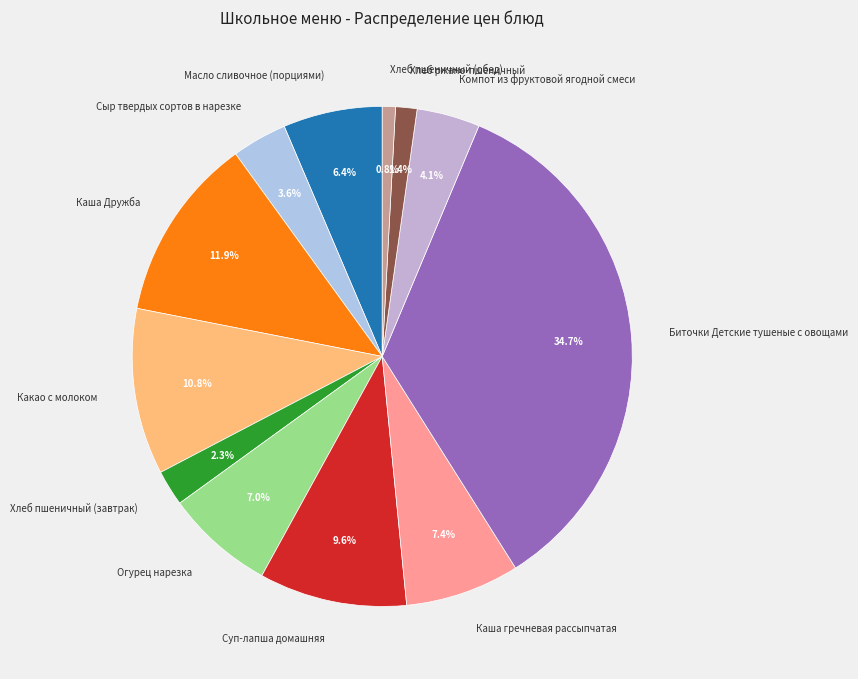

Between Хлеб пшеничный (завтрак) and Хлеб пшеничный (обед), which is larger?

Хлеб пшеничный (завтрак)